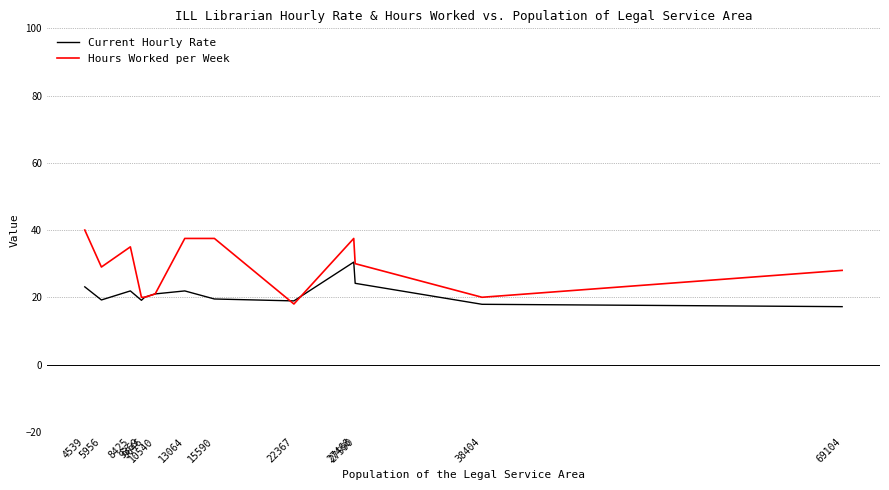

Which series has the largest total across all categories?

Hours Worked per Week